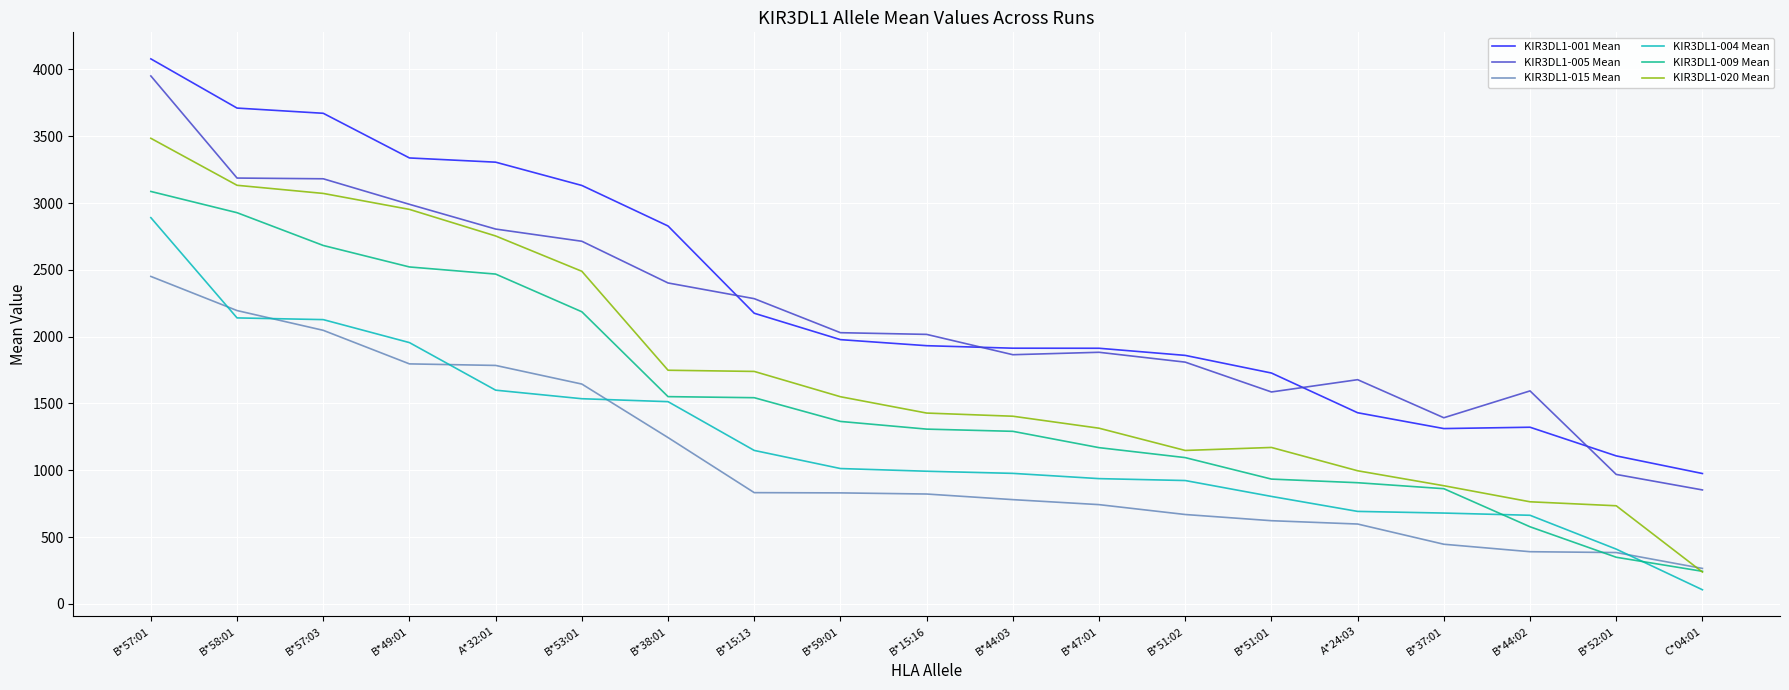

True or false: KIR3DL1-001 Mean and KIR3DL1-020 Mean intersect in this chart.

False